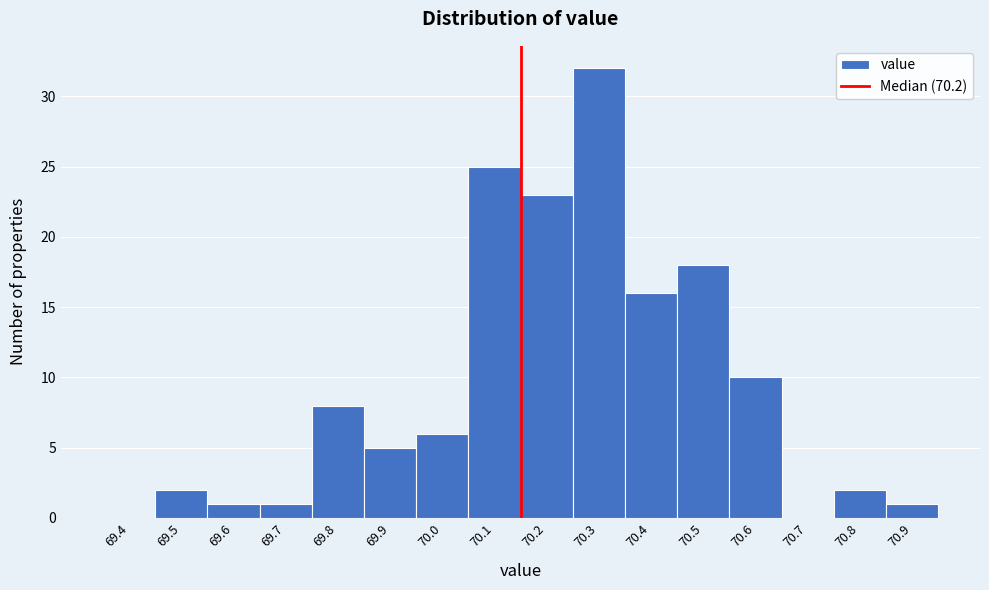

Reading left to right, extract all data points from this chart.

69.4=0	69.5=2	69.6=1	69.7=1	69.8=8	69.9=5	70.0=6	70.1=25	70.2=23	70.3=32	70.4=16	70.5=18	70.6=10	70.7=0	70.8=2	70.9=1